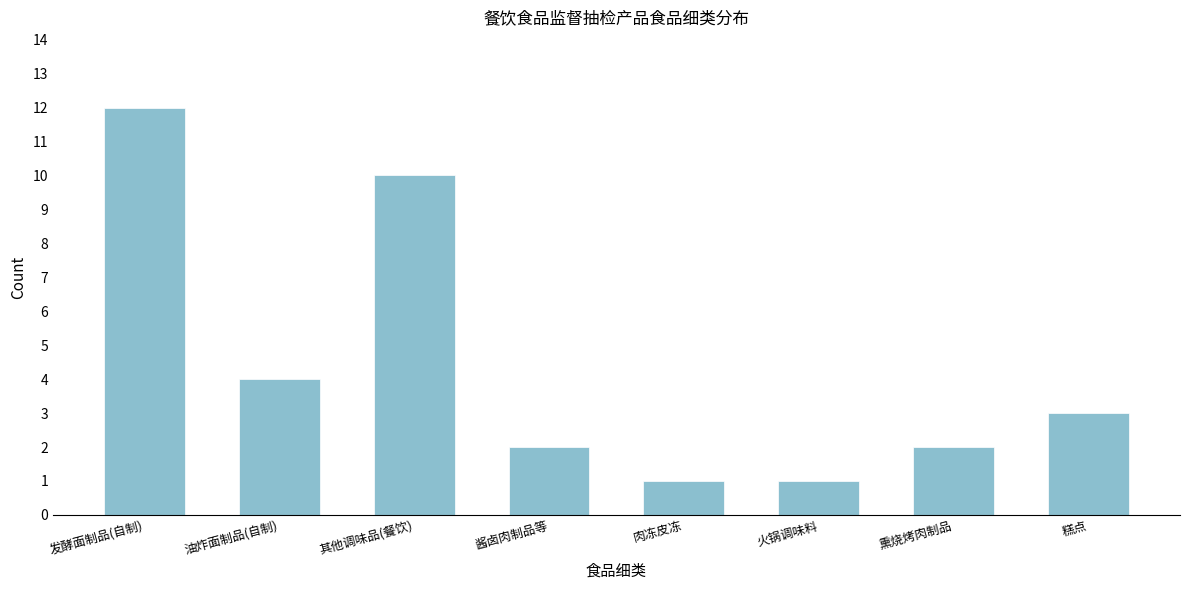

Reading right to left, list all the values displayed in this chart.

糕点=3	熏烧烤肉制品=2	火锅调味料=1	肉冻皮冻=1	酱卤肉制品等=2	其他调味品(餐饮)=10	油炸面制品(自制)=4	发酵面制品(自制)=12